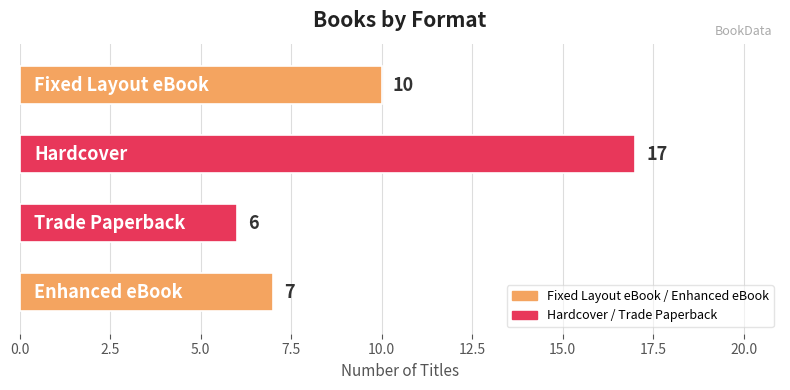

What is the average value?

10